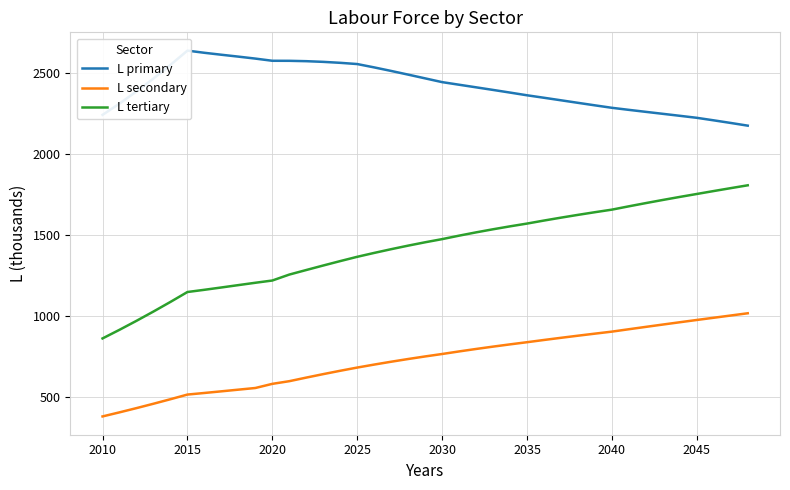

Reading left to right, transcribe all the data shown in this chart.

L primary: 2243.5	2313.1	2388.1	2467.8	2552.0	2640.0	2626.6	2614.5	2602.9	2590.8	2577.3	2577.1	2574.8	2570.6	2564.7	2557.1	2536.4	2514.5	2491.9	2468.7	2445.5	2429.5	2413.5	2397.4	2381.0	2364.3	2349.0	2333.4	2317.8	2302.2	2287.0	2274.4	2262.1	2249.9	2237.7	2225.3	2209.6	2193.5	2176.9
L secondary: 382.3	407.5	433.6	460.6	488.5	517.2	527.1	537.2	547.5	557.8	583.3	599.8	622.0	643.4	664.1	683.9	702.3	719.9	736.7	752.6	767.6	783.5	798.6	813.1	827.0	840.4	854.1	867.5	880.5	893.2	905.7	920.5	935.0	949.4	963.6	977.6	991.4	1005.1	1019.0
L tertiary: 863.7	917.0	972.4	1029.8	1089.1	1150.2	1163.8	1178.2	1192.8	1207.2	1221.1	1257.8	1286.0	1313.8	1341.0	1367.5	1391.5	1414.5	1436.4	1457.1	1476.6	1498.0	1518.3	1537.4	1555.5	1572.5	1591.2	1609.1	1626.3	1642.7	1658.6	1679.1	1699.0	1718.3	1737.1	1755.2	1773.4	1791.3	1808.8